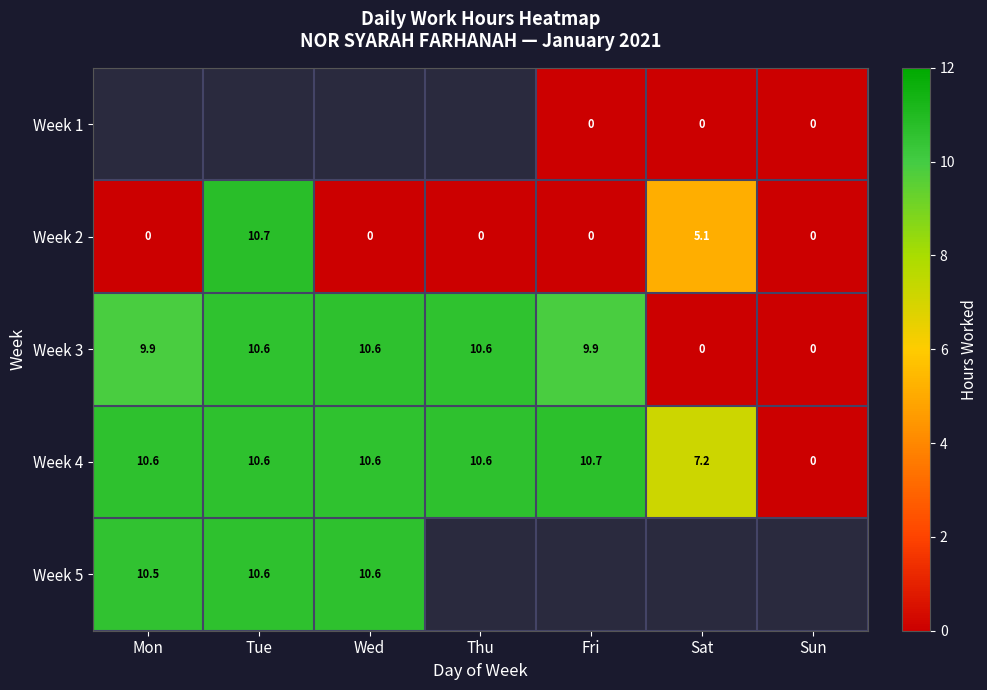

Is the value of Week 2 at Fri greater than the value of Week 4 at Sat?

No